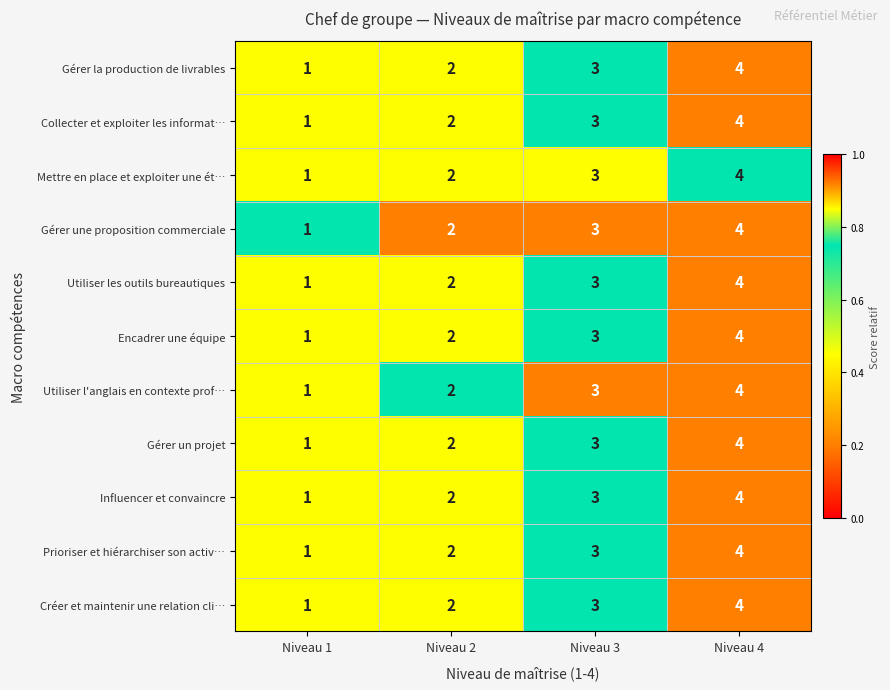

Count the Mettre en place et exploiter une ét… values in the range 2 to 4.

3